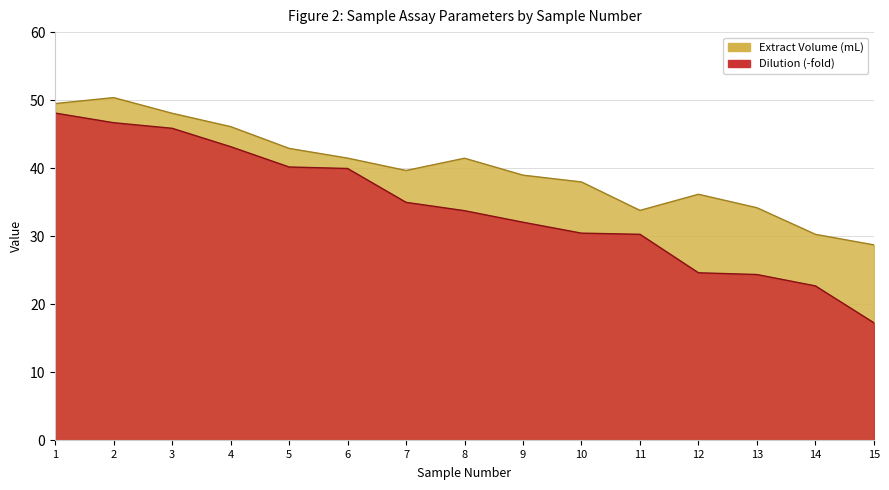

Does the chart display data point markers on the line(s)?

No